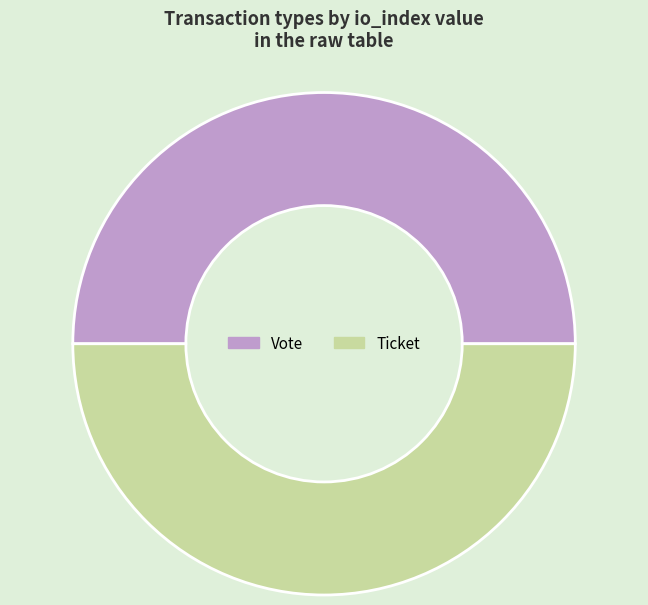

What is the ratio of the value at Ticket to the value at Vote?

1.0